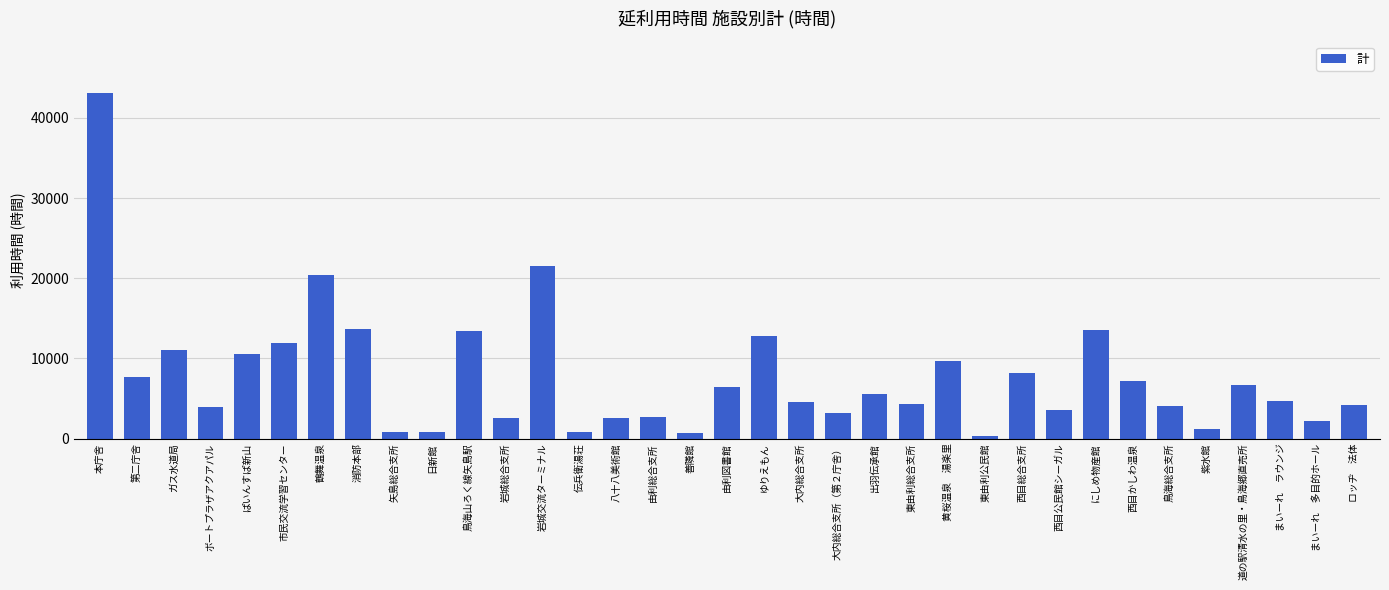

How many data points are less than 4665?

17